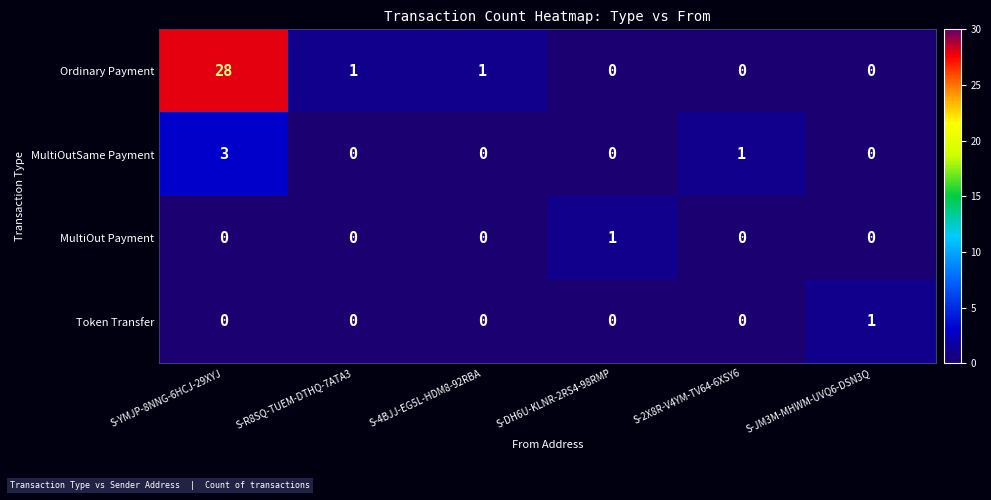

At which category is the sum across all series the highest?

S-YMJP-8NNG-6HCJ-29XYJ